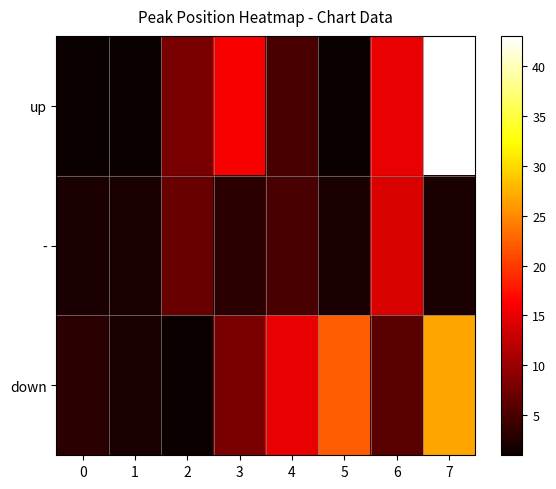

Which series has the largest range (max minus min)?

up